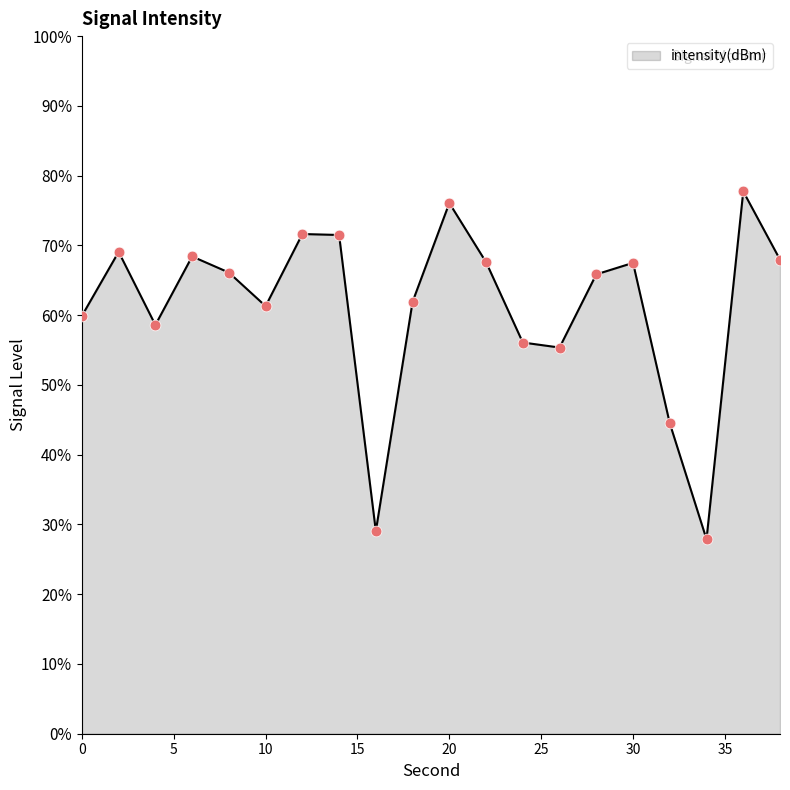

What is the smallest value displayed?

27.9